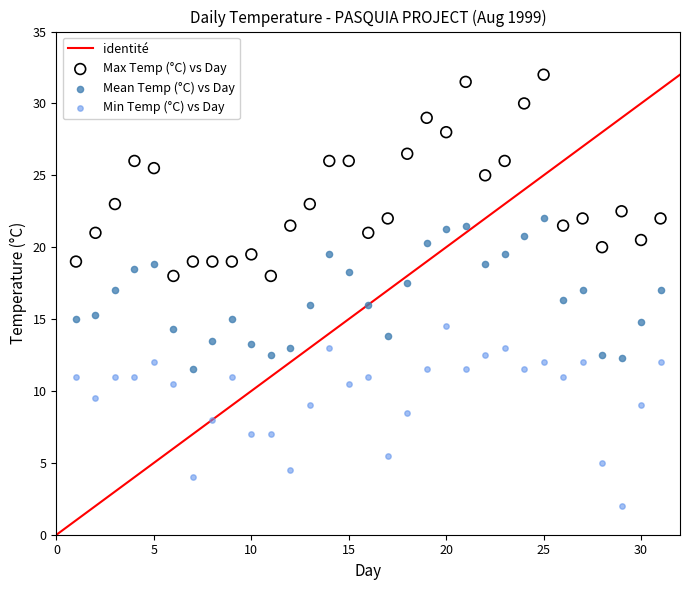

Across all data points, what is the range of Y values (max minus min)?

30.0